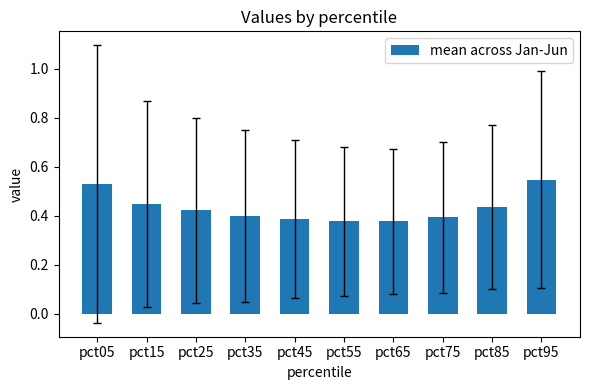

How many values are between 0 and 1?

10